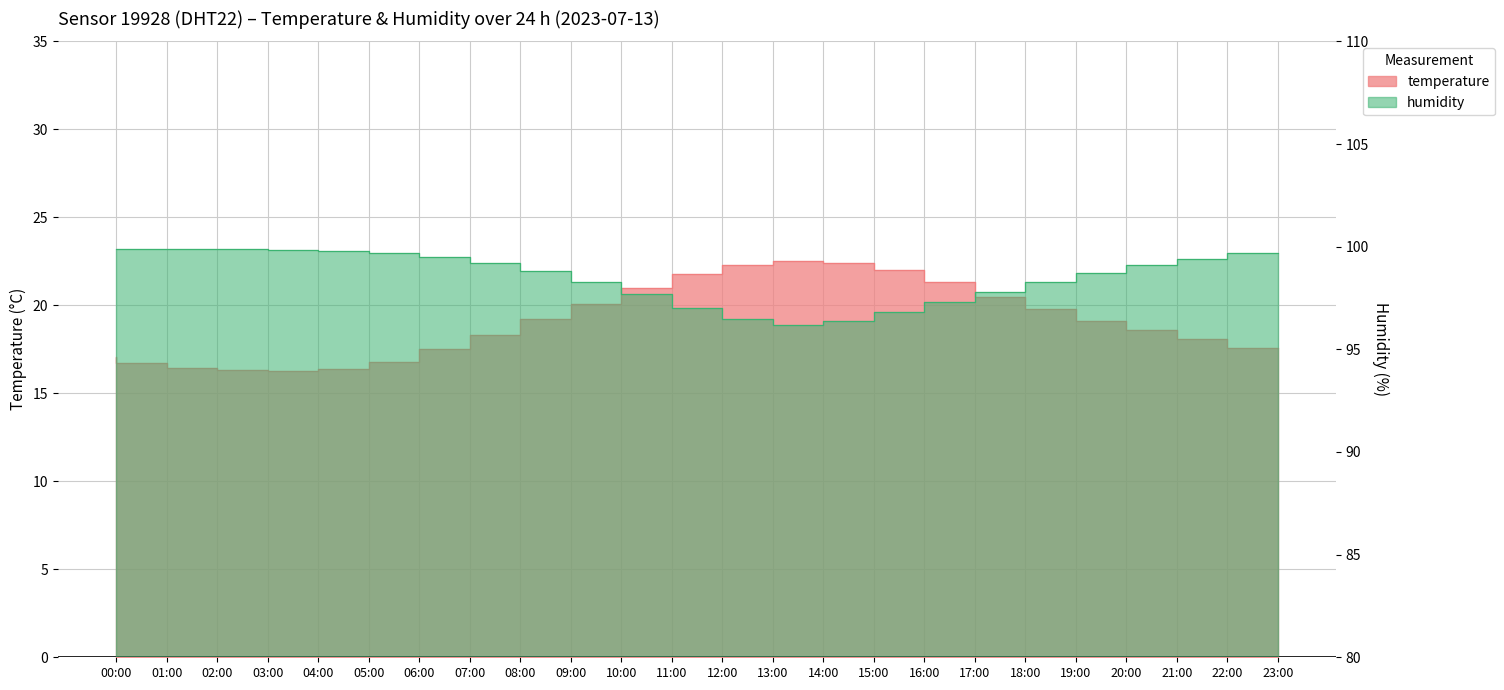

In humidity, how many points are lower than both neighbors (excluding endpoints)?

1